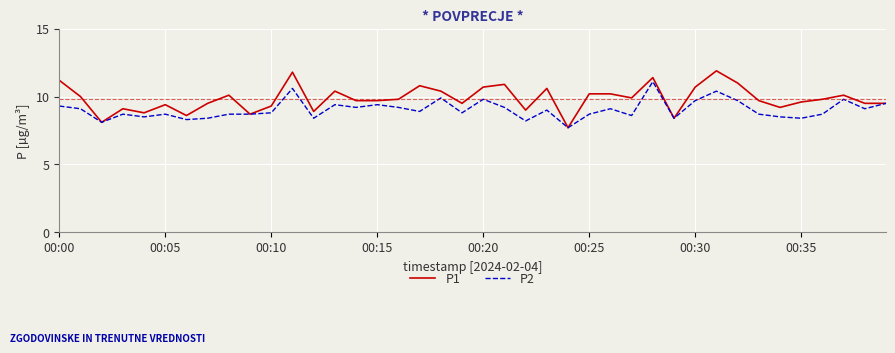

Which series has the largest range (max minus min)?

P1